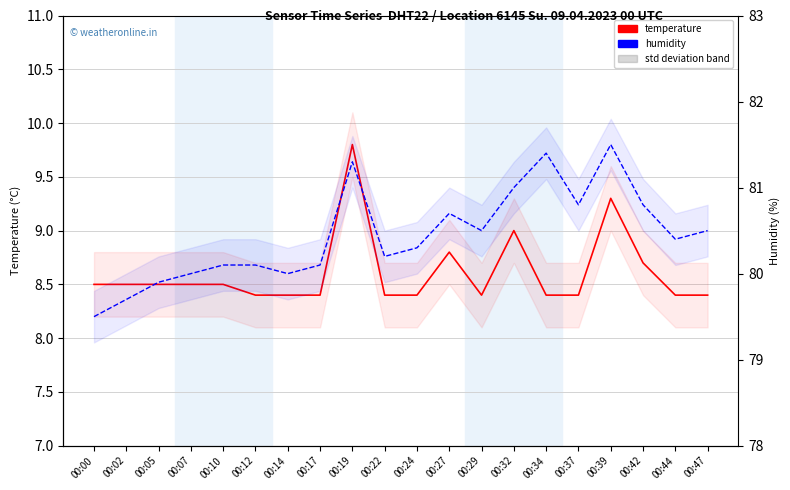

At how many categories does at least one series exceed 16?

20